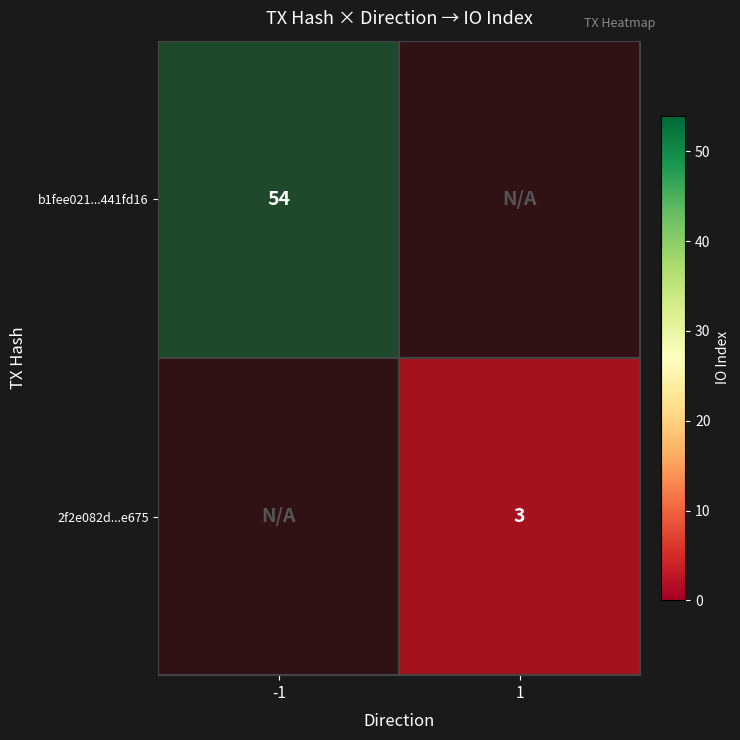

Reading right to left, what are all the values shown in this chart?

b1fee021dc208d606b6e5584a7075baa441fd16: 54	-1
2f2e082ddaf24070a758861785dc8cfbaa5e675: 3	1